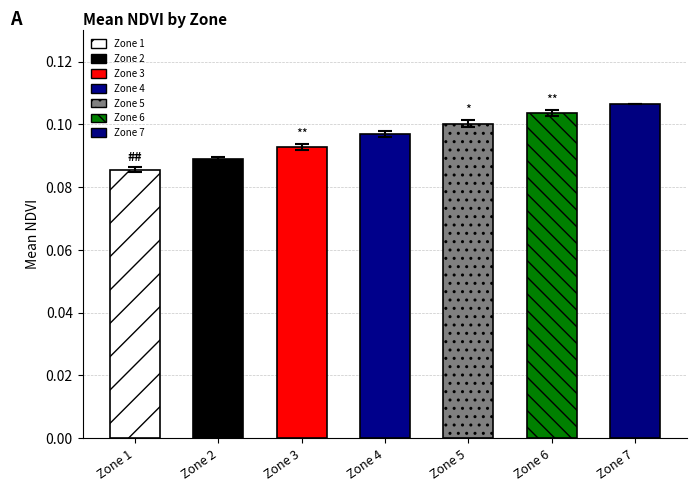

What is the sum of the values at Zone 7 and Zone 6?

0.2